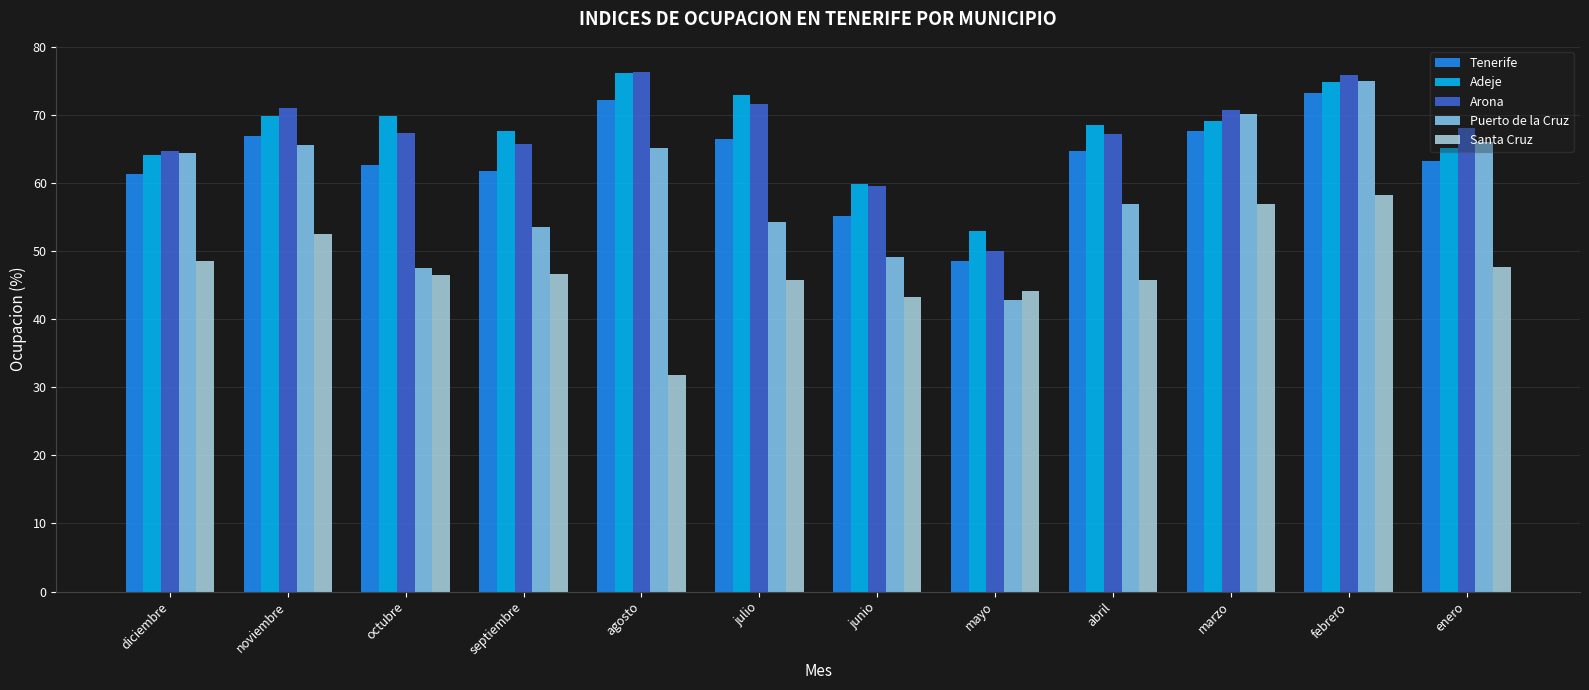

What is the difference between the maximum and minimum values in the Arona series?

26.4